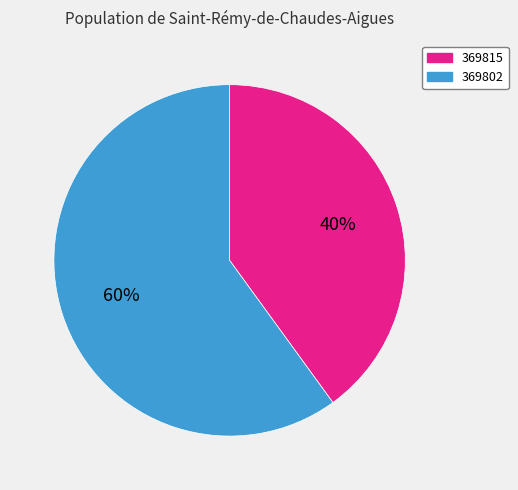

Is it true that 369815 is 40% of the pie?

True